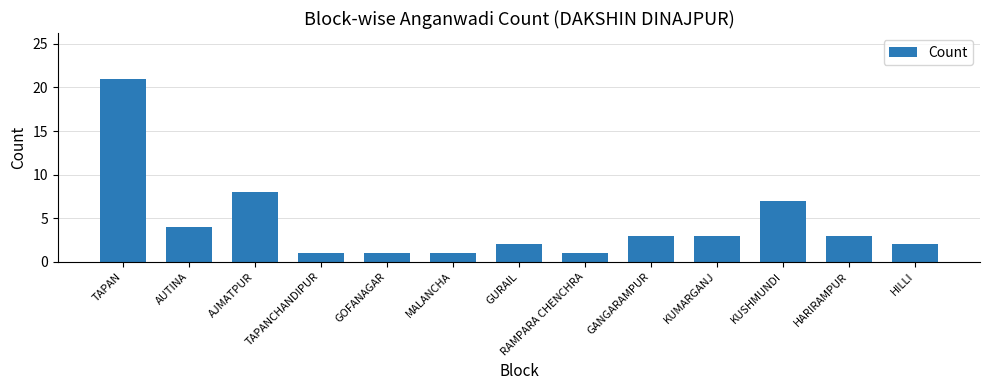

What is the difference between the maximum and minimum values?

20